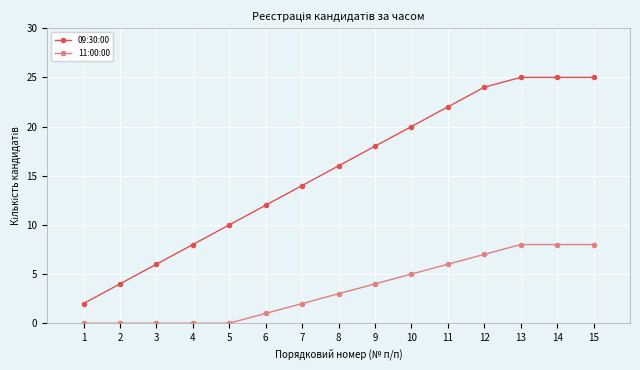

How many categories are shown in the chart?

15